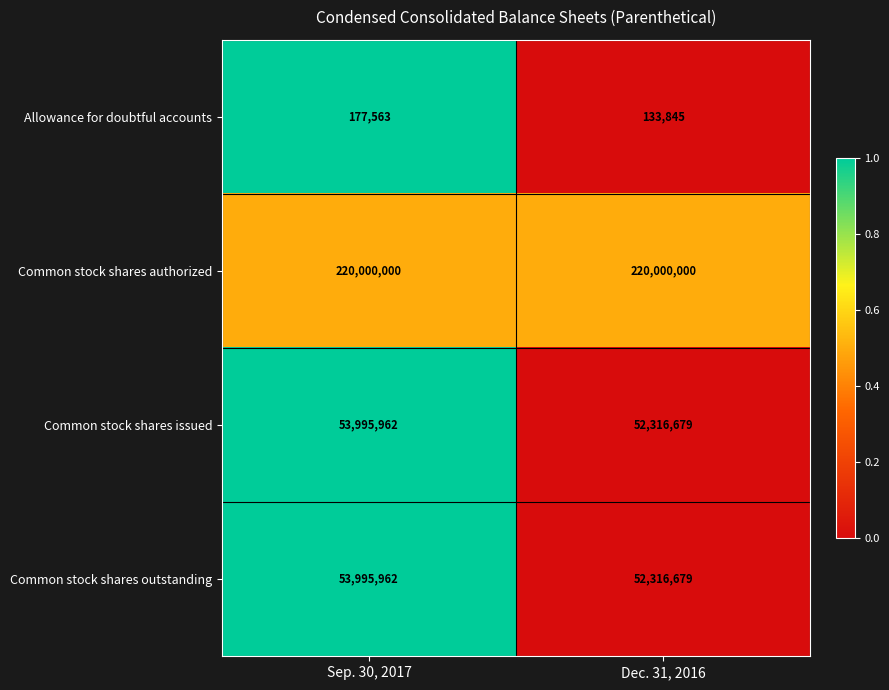

What is the difference between the Common stock shares issued values at Sep. 30, 2017 and Dec. 31, 2016?

1679283